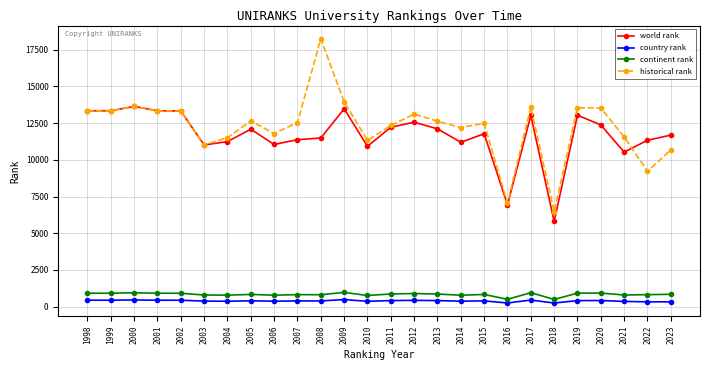

What is the highest value of the continent rank series?

965.0